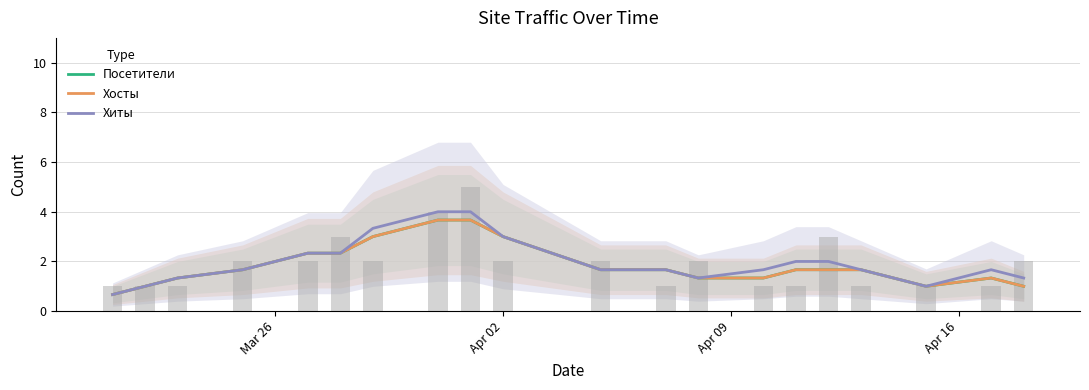

Are the bars horizontal?

No